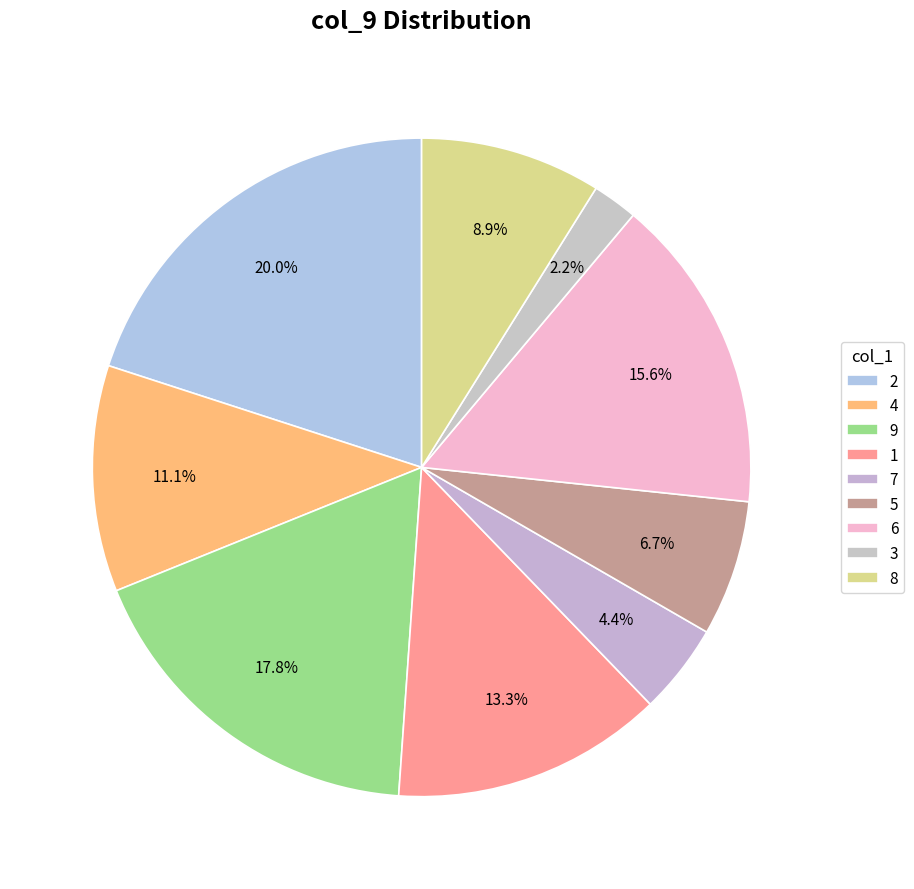

How many slices are in this pie chart?

9